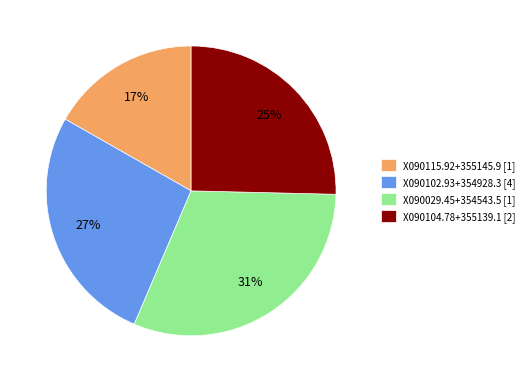

What percentage is the X090104.78+355139.1 [2] slice, to the nearest percent?

25%